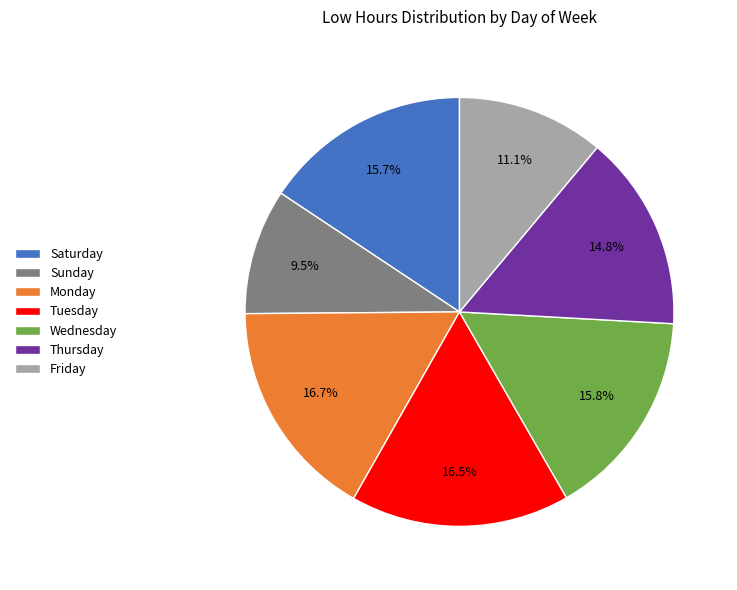

Combined, do Thursday and Wednesday account for over 50%?

No